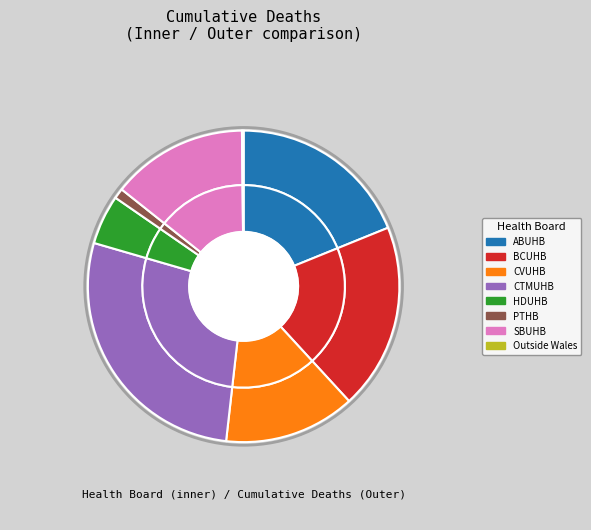

How many segments does this pie chart have?

8